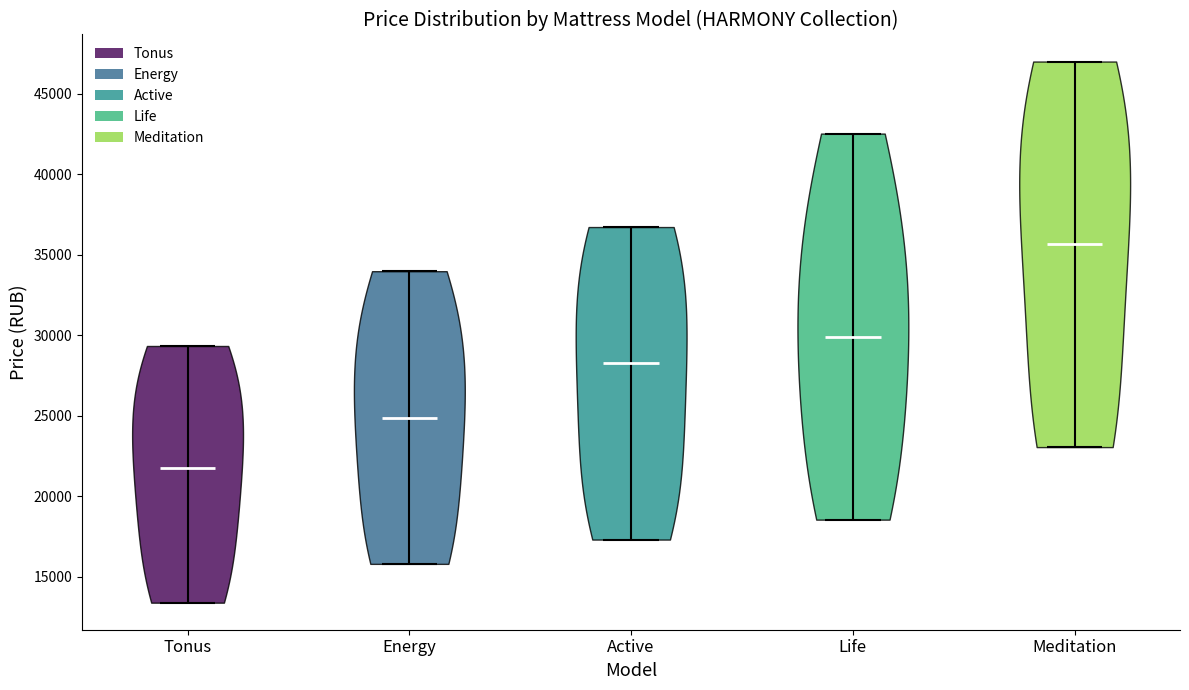

What is the highest point the violin for Active reaches on the y-axis? The values are not printed on the chart, so give them approximately, as read against the axis.

36500